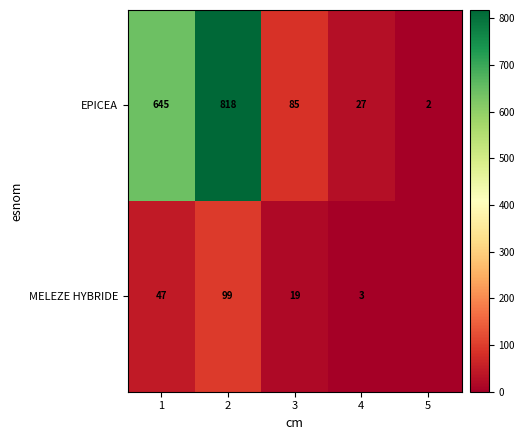

The EPICEA series shows 251 at 1. True or false?

False